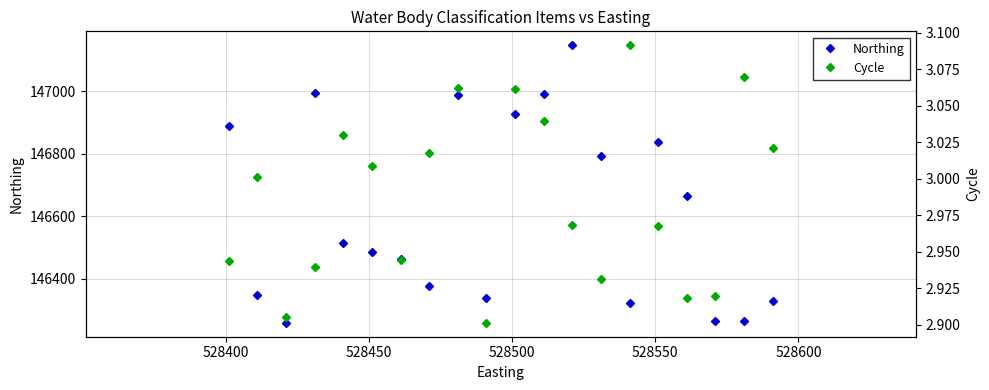

Is the value of Northing at 12 greater than the value of Cycle at 15?

Yes